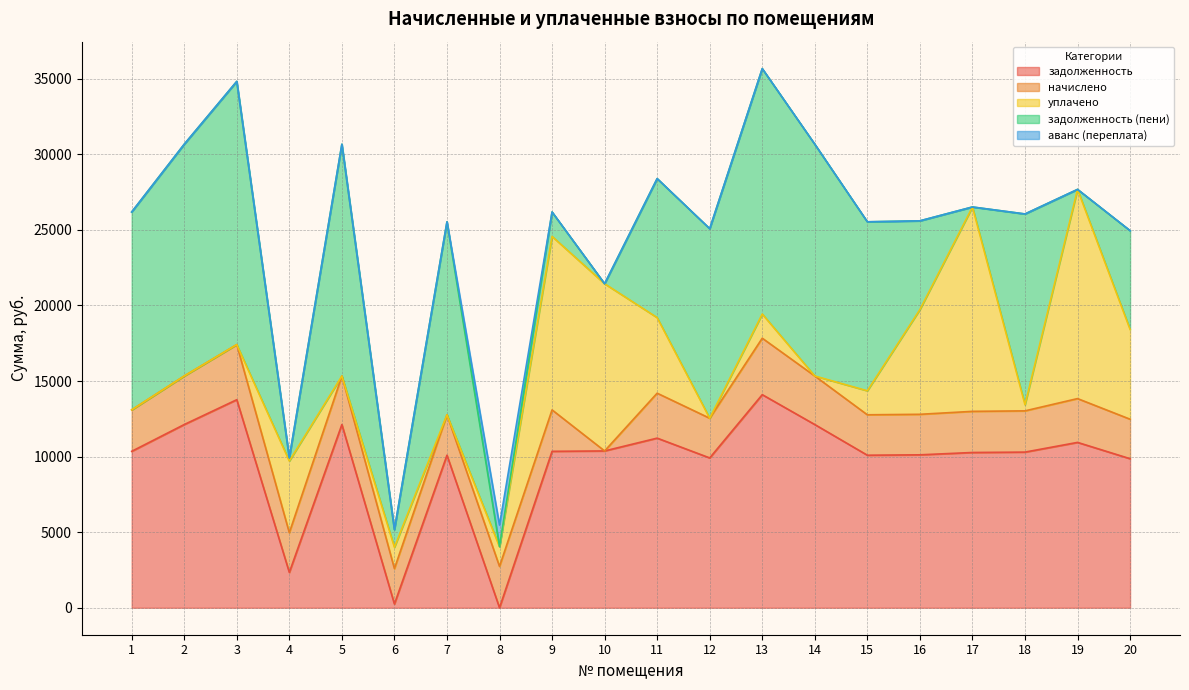

What is the spread (max minus min) of values at 19?

13838.2